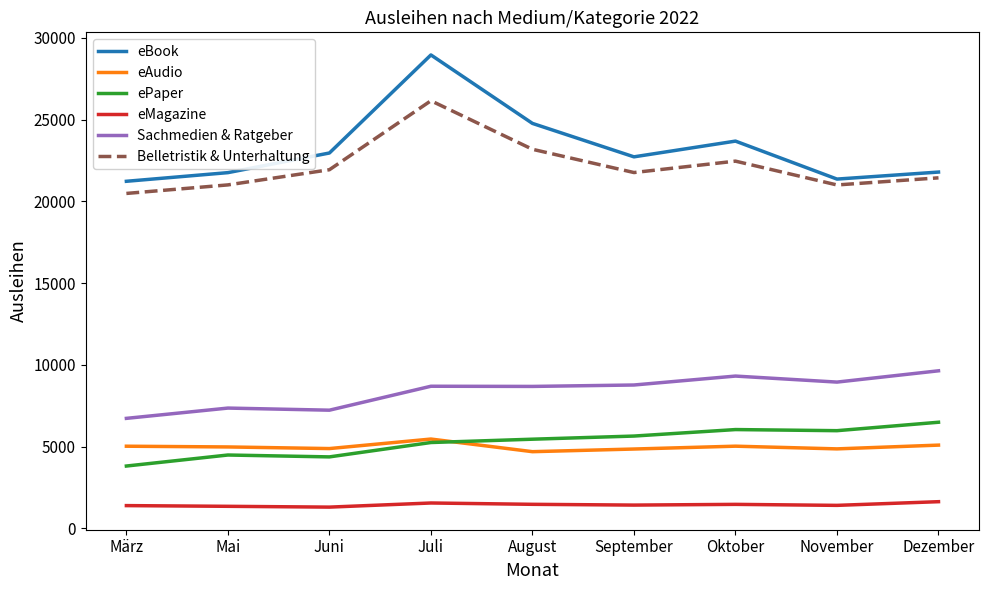

How many distinct data groups are displayed?

6